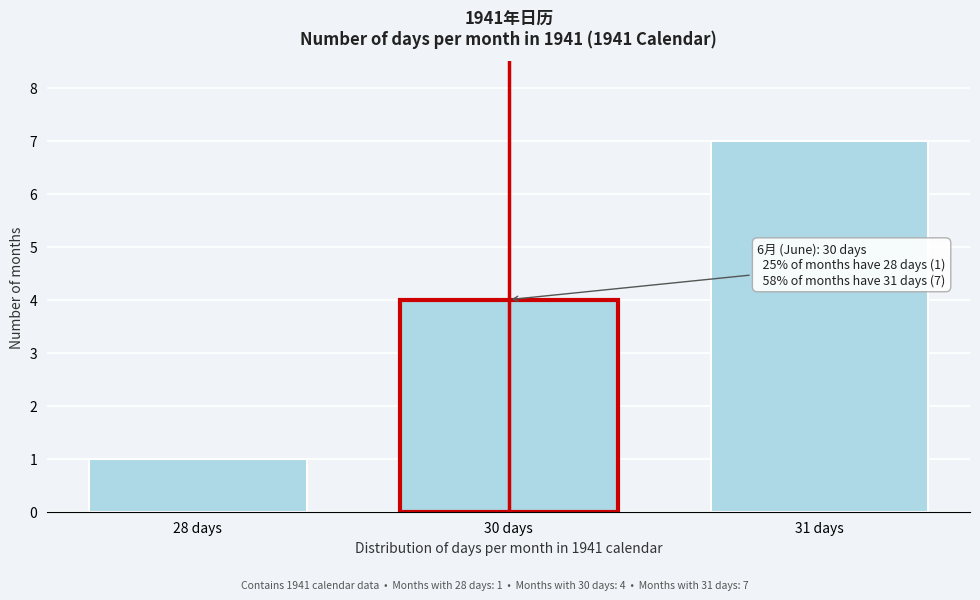

Reading left to right, transcribe all the data shown in this chart.

1	4	7